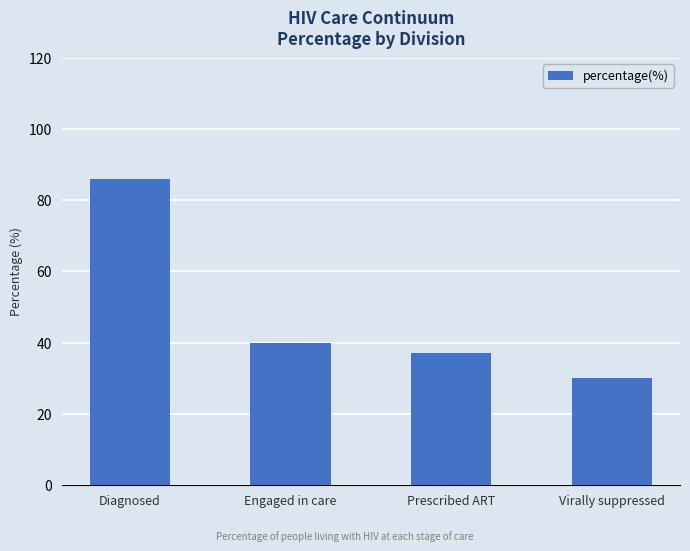

What is the difference between the maximum and minimum values?

56